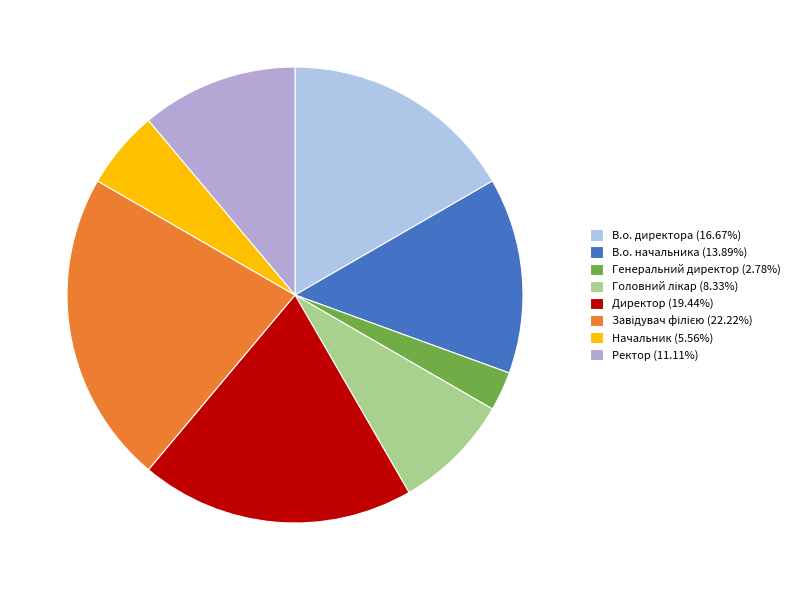

Approximately how many times larger is the value at Начальник compared to Директор?

0.3